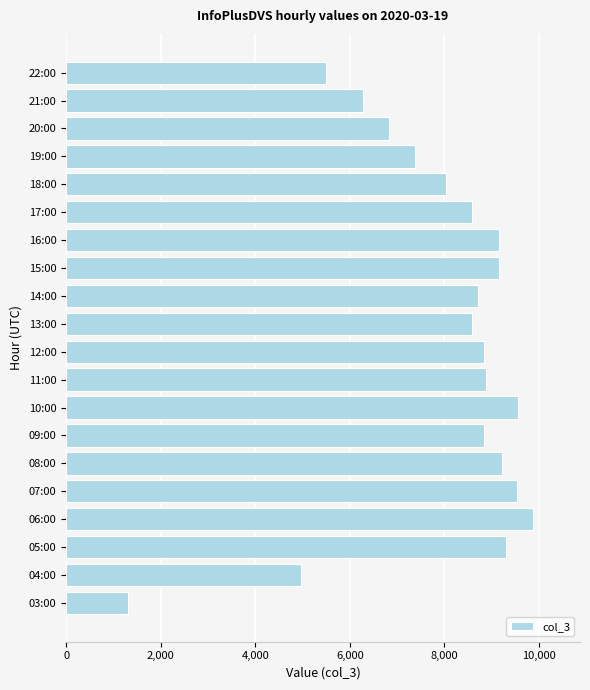

What is the change in value from 10:00 to 19:00?

-2190